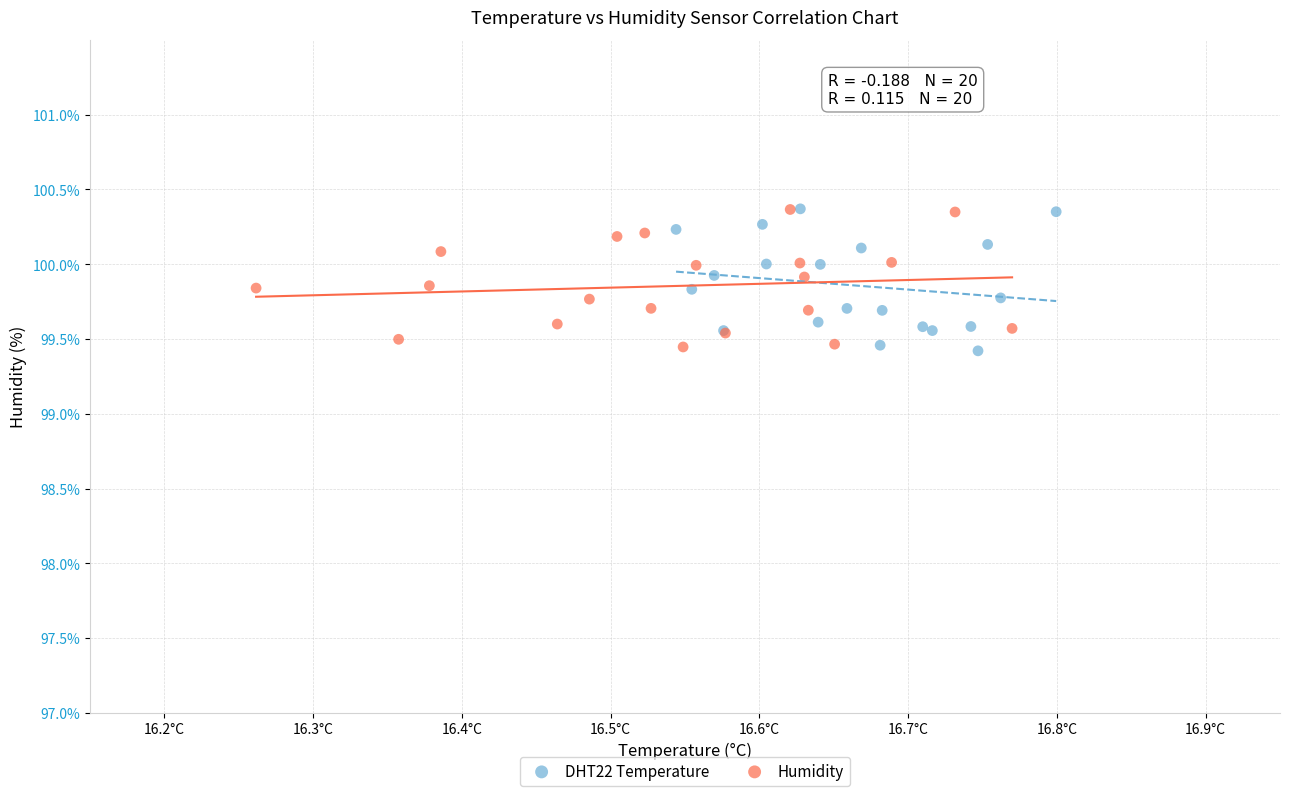

What are all the series names shown in the legend?

DHT22 Temperature, Humidity